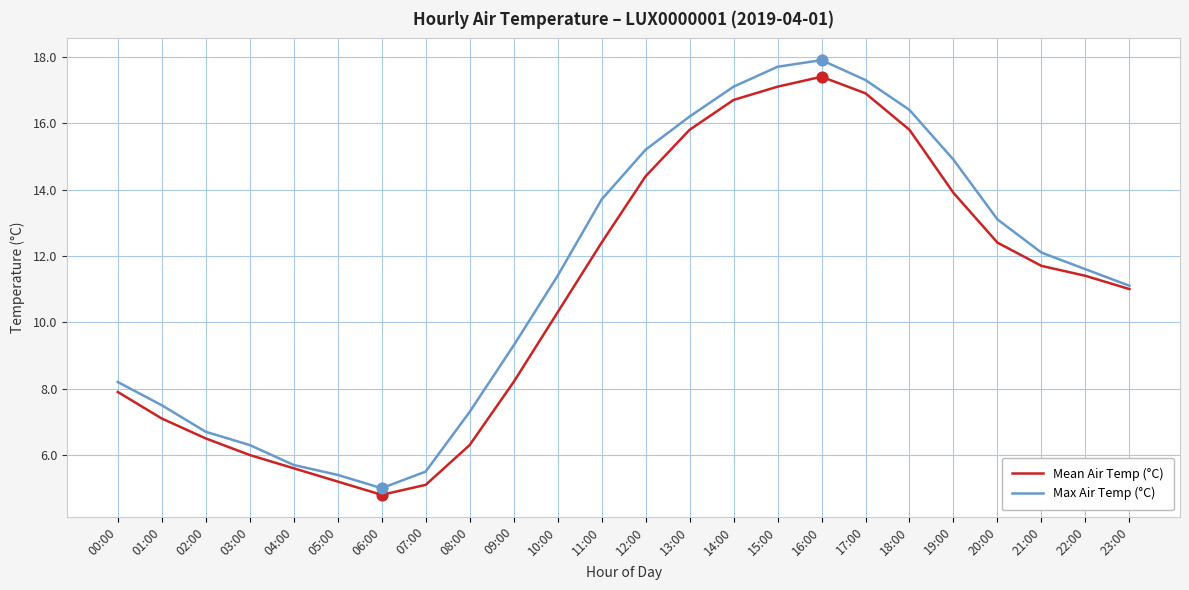

Which series has the largest total across all categories?

Max Air Temp (°C)